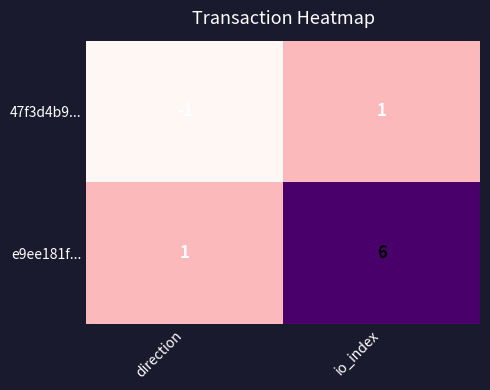

Reading left to right, what are all the values shown in this chart?

47f3d4b9...: -1	1
e9ee181f...: 1	6